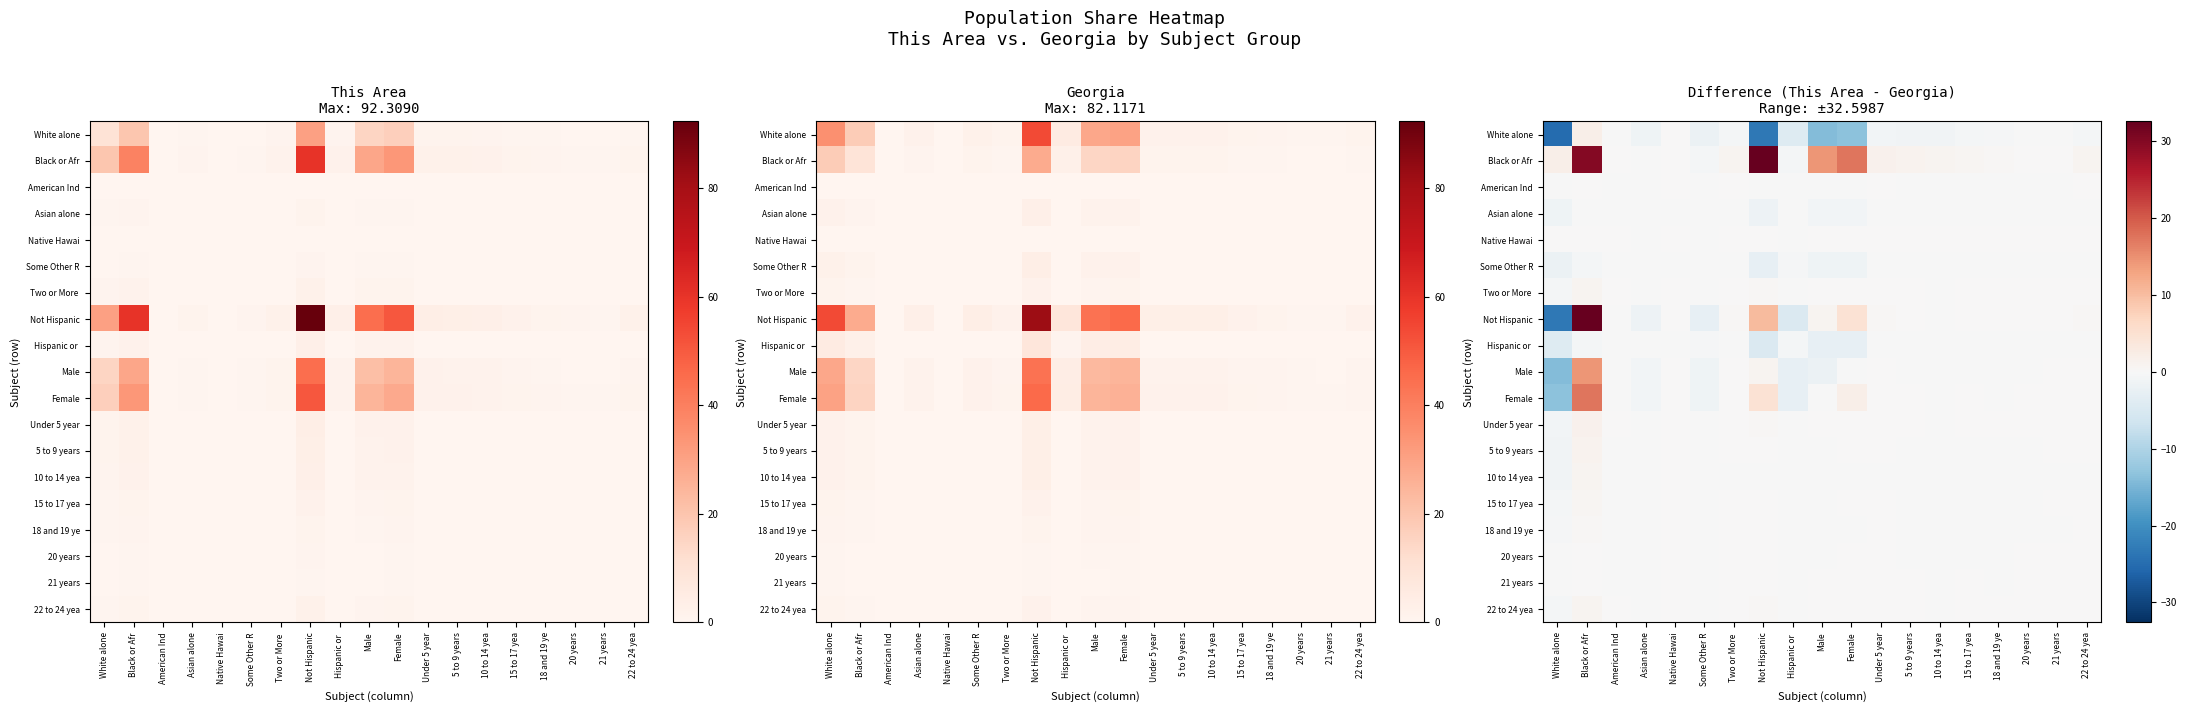

True or false: Not Hispanic has a value of 0.0 at 21 years.

False